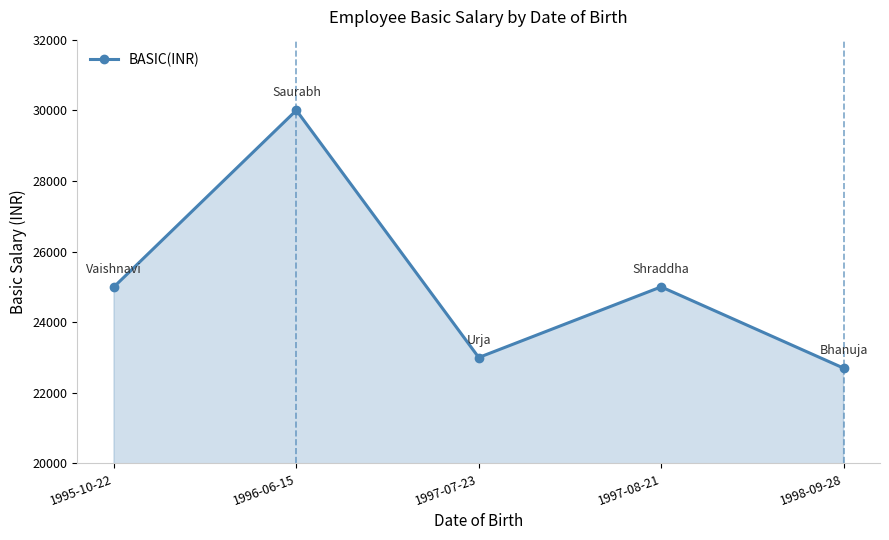

What is the change in value from 1997-07-23 to 1998-09-28?

-300